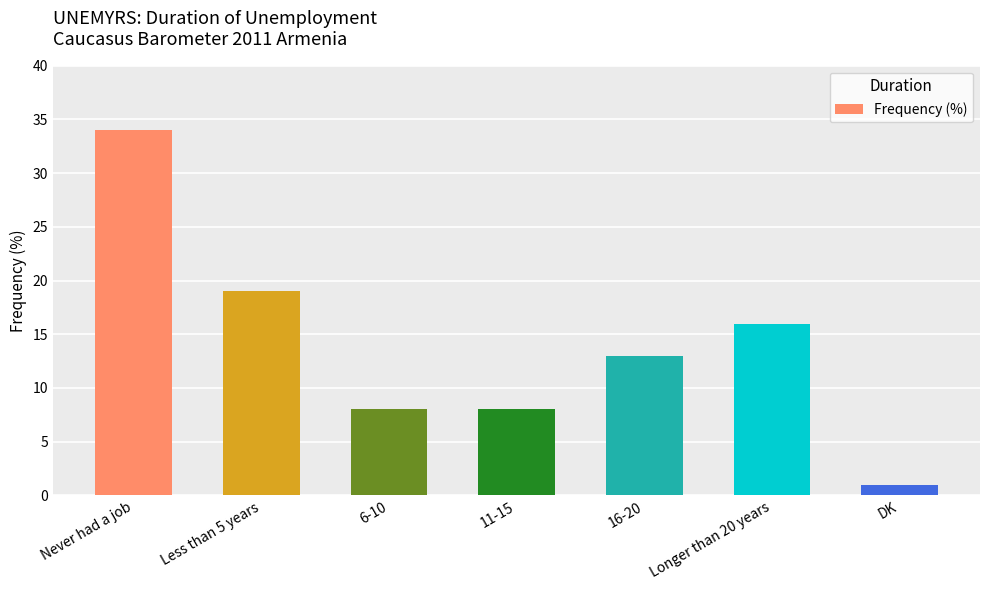

Which has a higher value, 6-10 or DK?

6-10